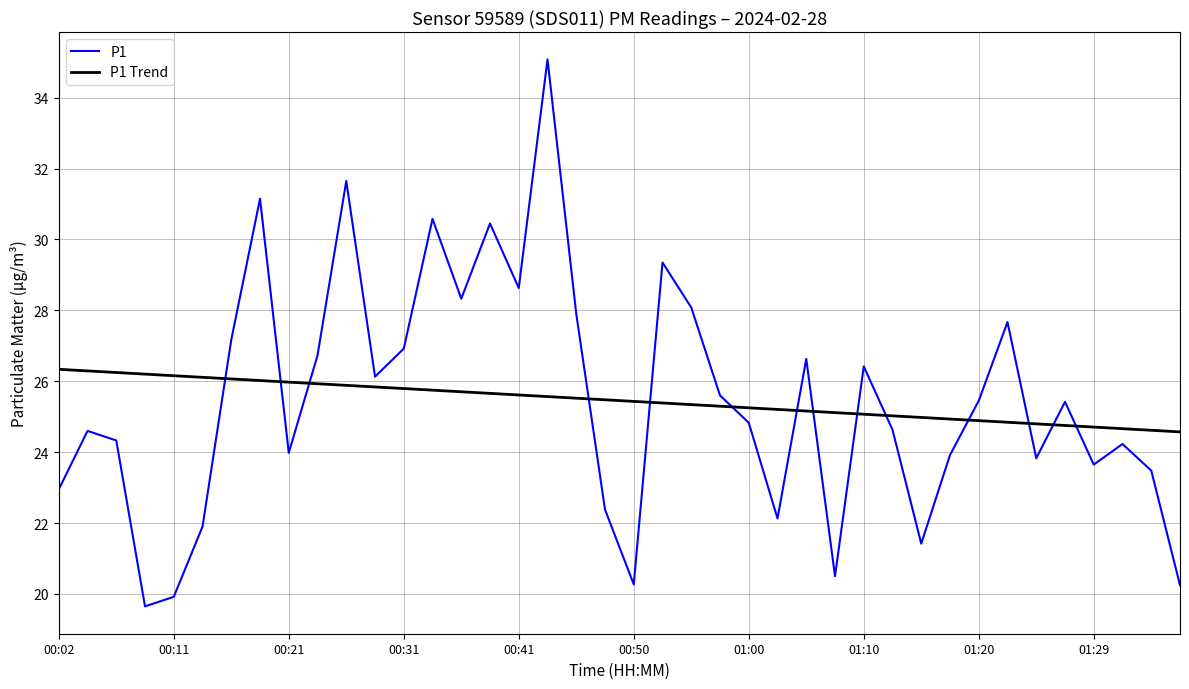

What are all the series names shown in the legend?

P1, P1 Trend